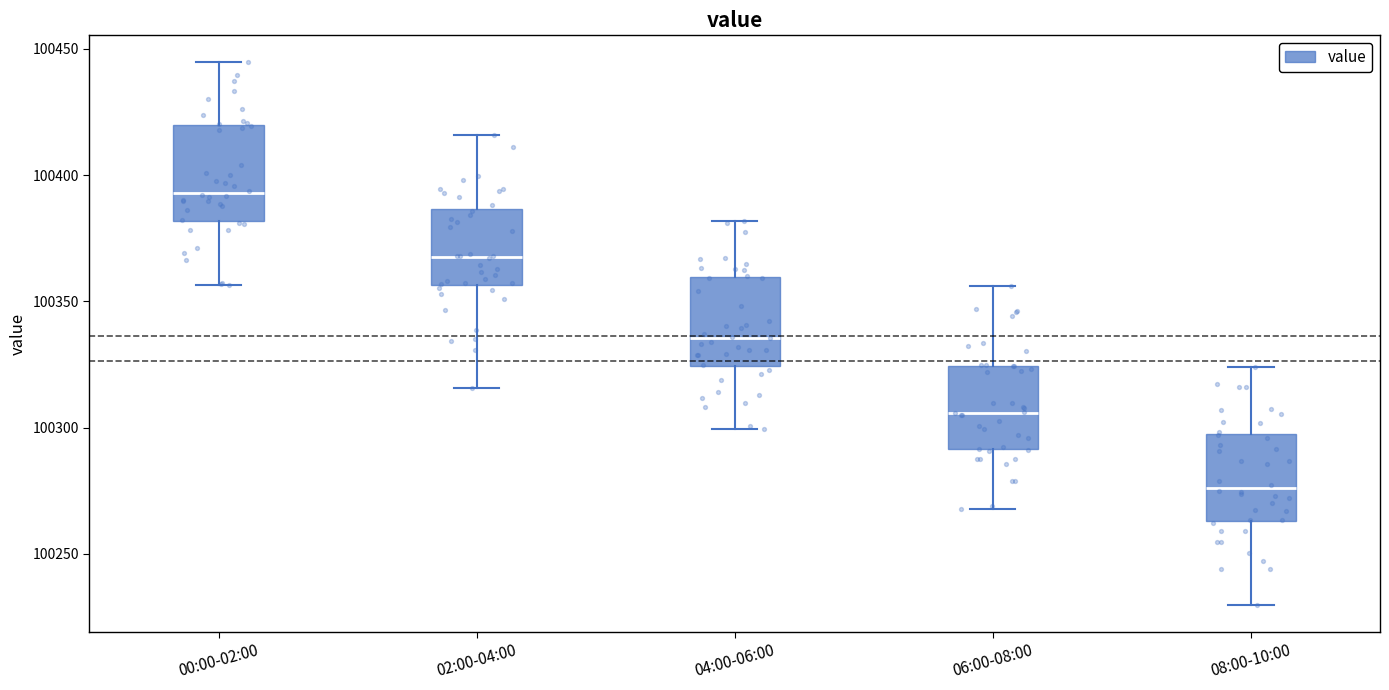

Reading left to right, transcribe this box plot: for each box, give where its median line is, the range the box spans, and where its two whiskers end, as read against the y-axis. The values are not printed on the chart, so give them approximately, as read against the axis.

00:00-02:00: median 100395, box 100380 to 100420, whiskers 100355 to 100445
02:00-04:00: median 100370, box 100355 to 100385, whiskers 100315 to 100415
04:00-06:00: median 100335, box 100325 to 100360, whiskers 100300 to 100380
06:00-08:00: median 100305, box 100290 to 100325, whiskers 100270 to 100355
08:00-10:00: median 100275, box 100265 to 100295, whiskers 100230 to 100325